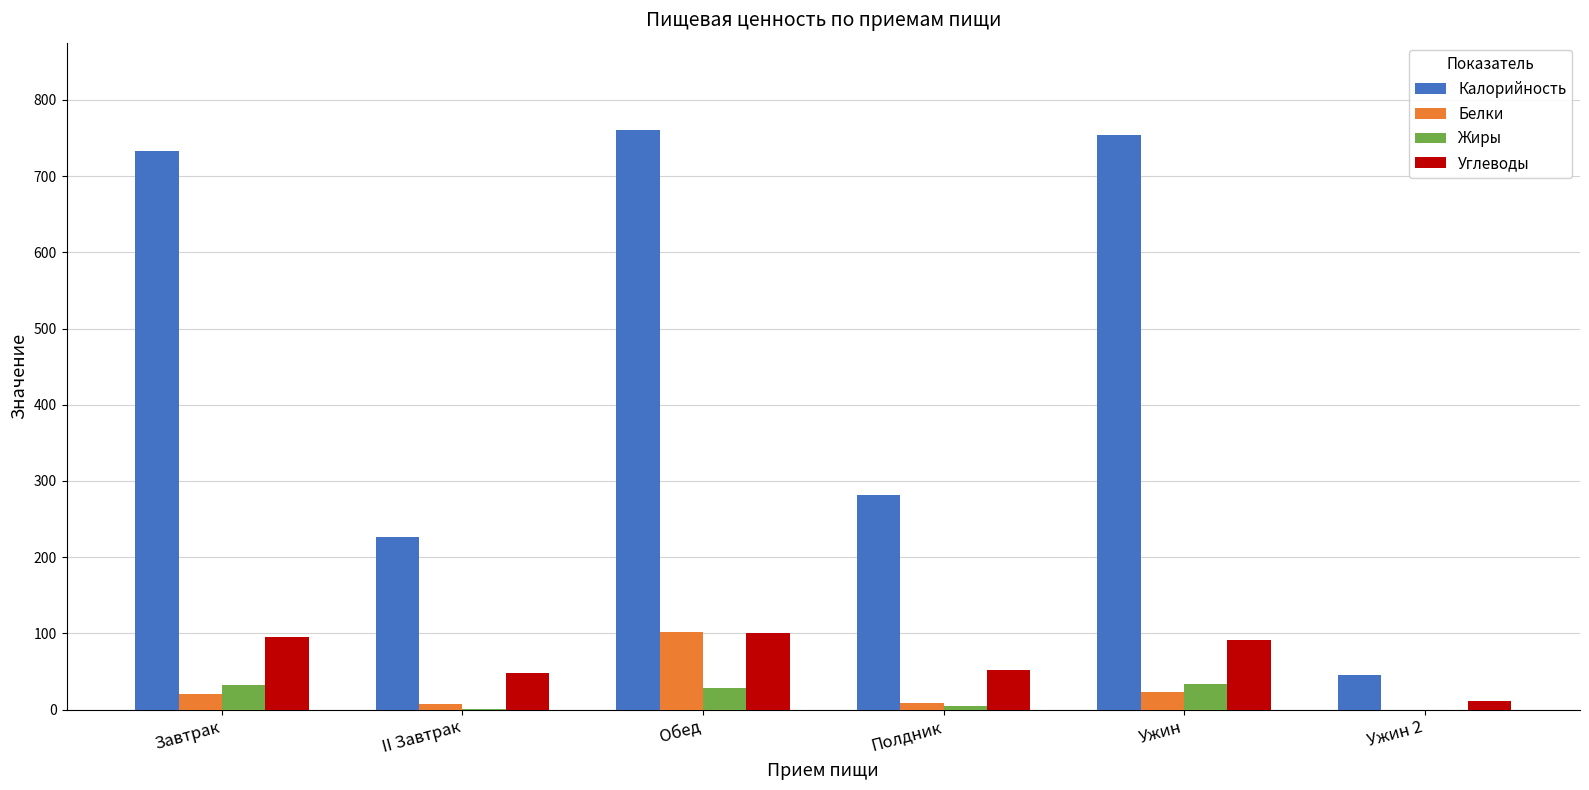

True or false: Углеводы has a value of 163 at Обед.

False